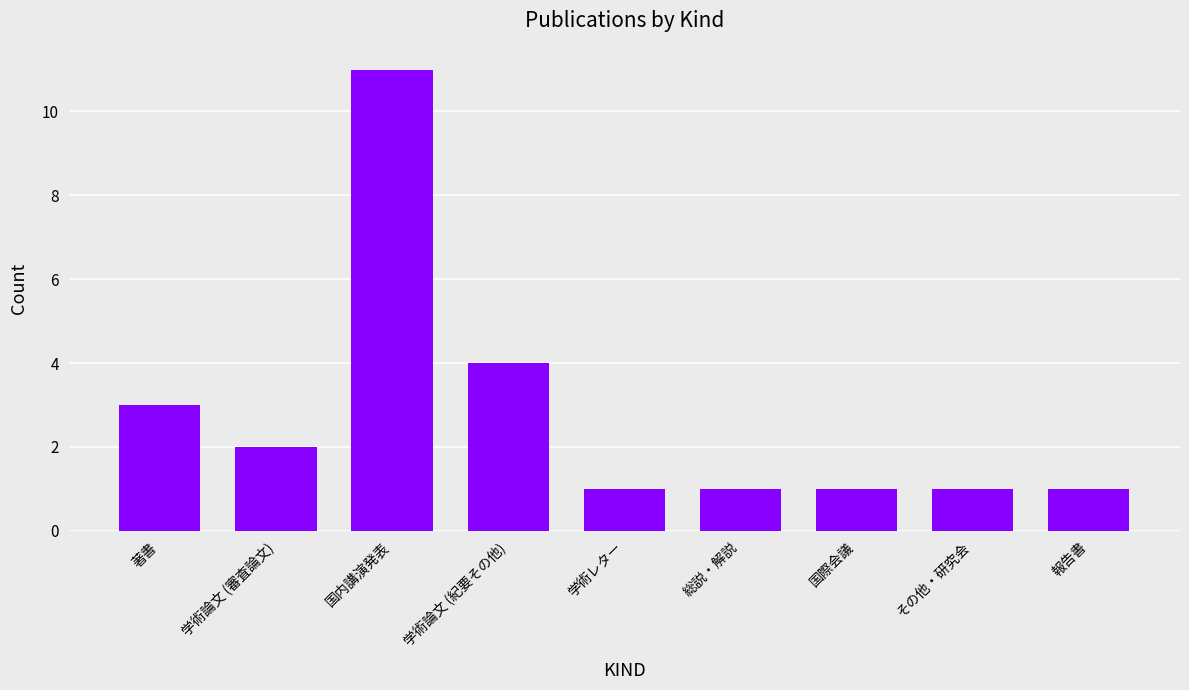

What is the label of the 3rd bar from the left?

国内講演発表